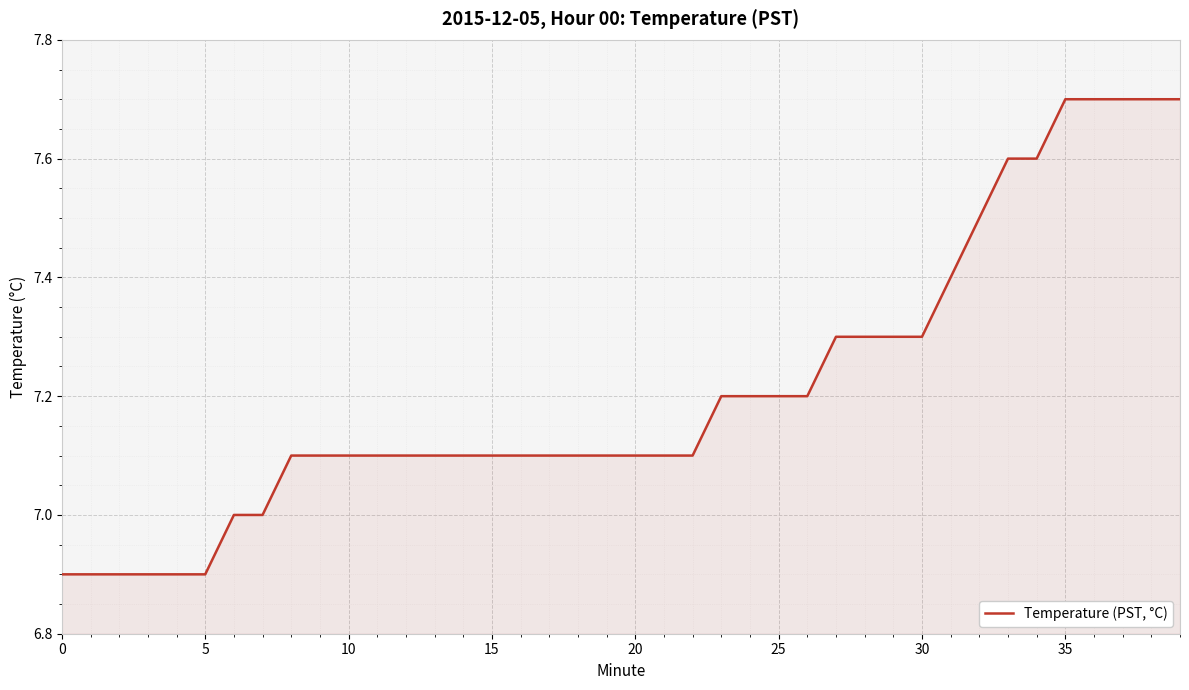

What is the sum of all values?

288.5